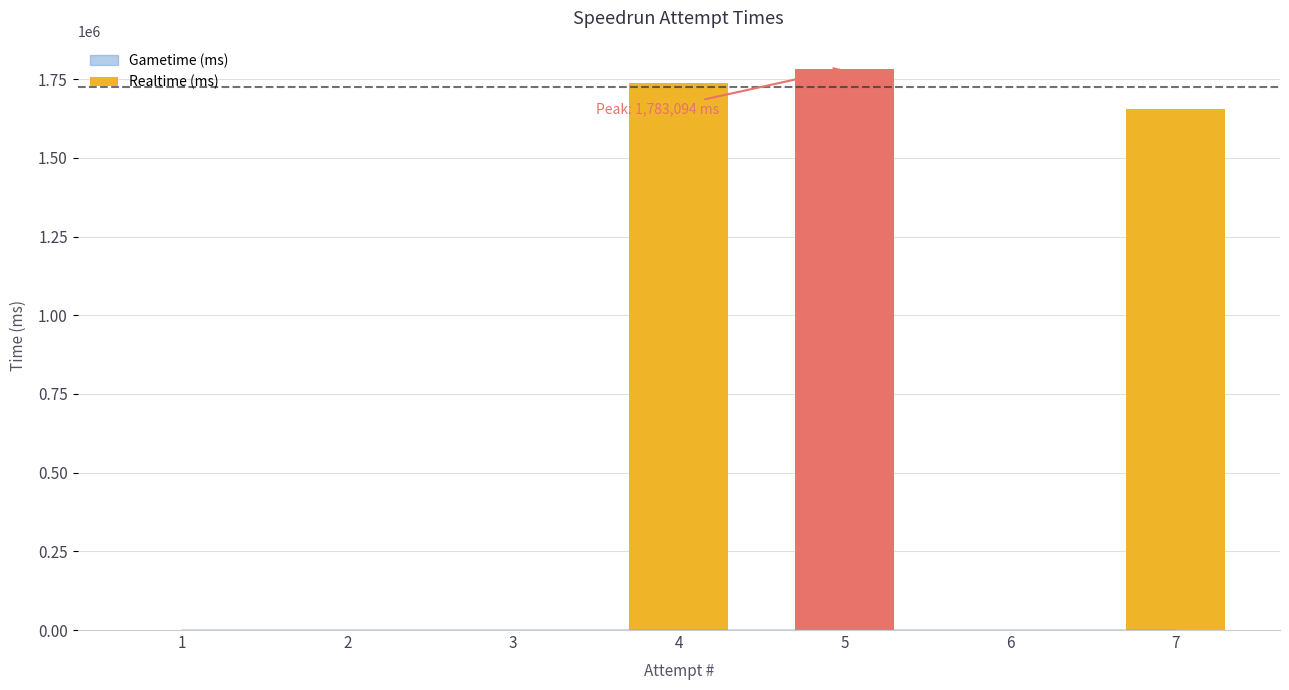

Is it true that the value at 5 is 1783094?

True